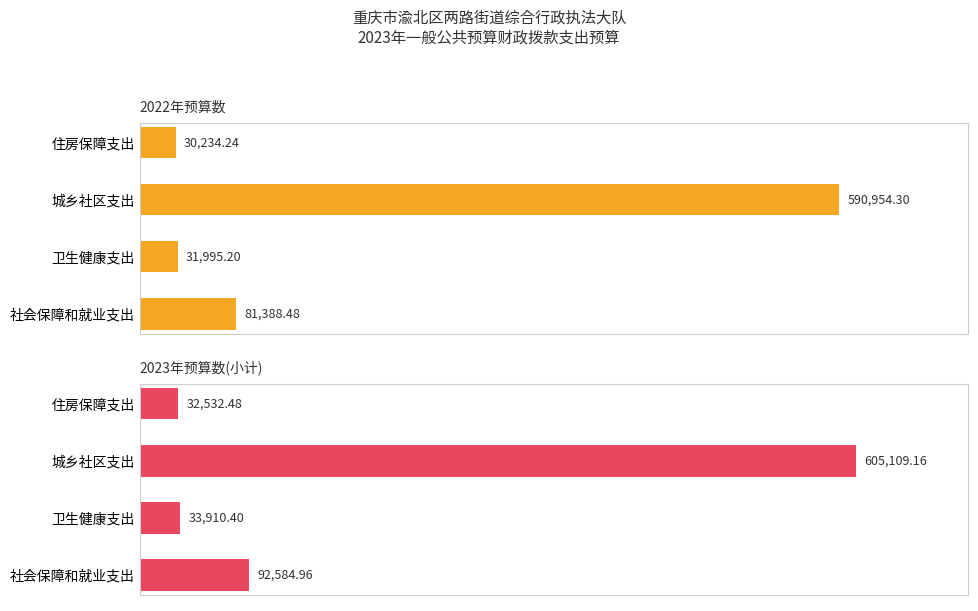

What is the difference between the maximum and minimum values in the 2023年预算数(小计) series?

572576.7